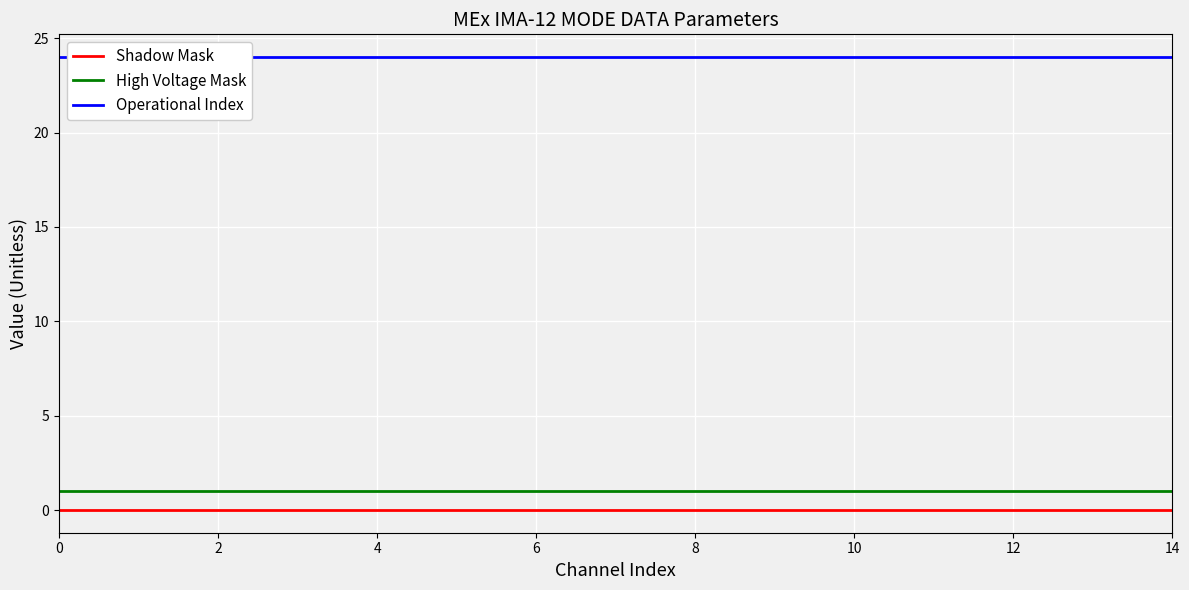

Is it true that Shadow Mask equals 0 at 0?

True